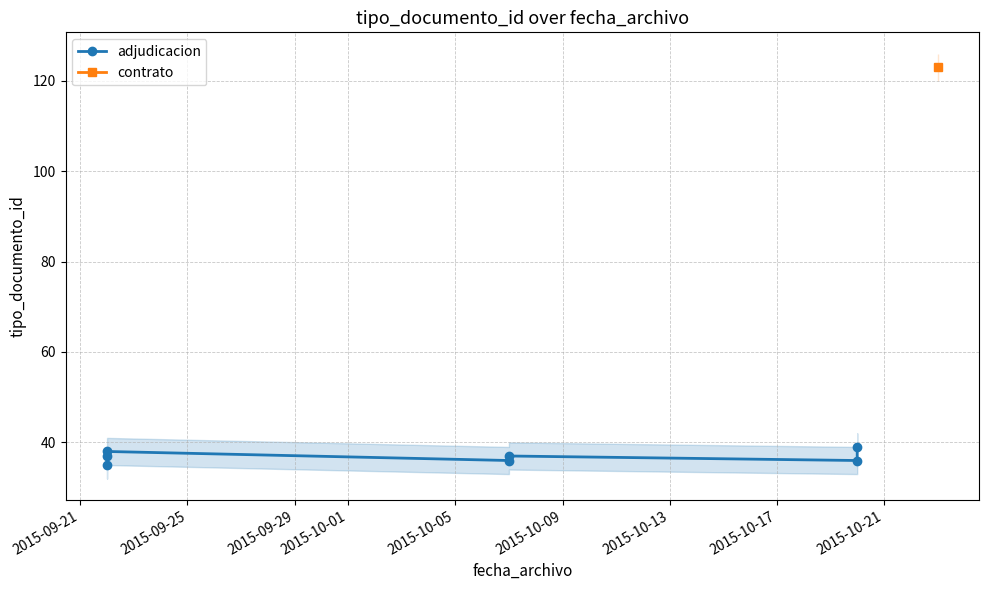

What is the change in value from 2015-09-29 to 2015-10-01?

-2